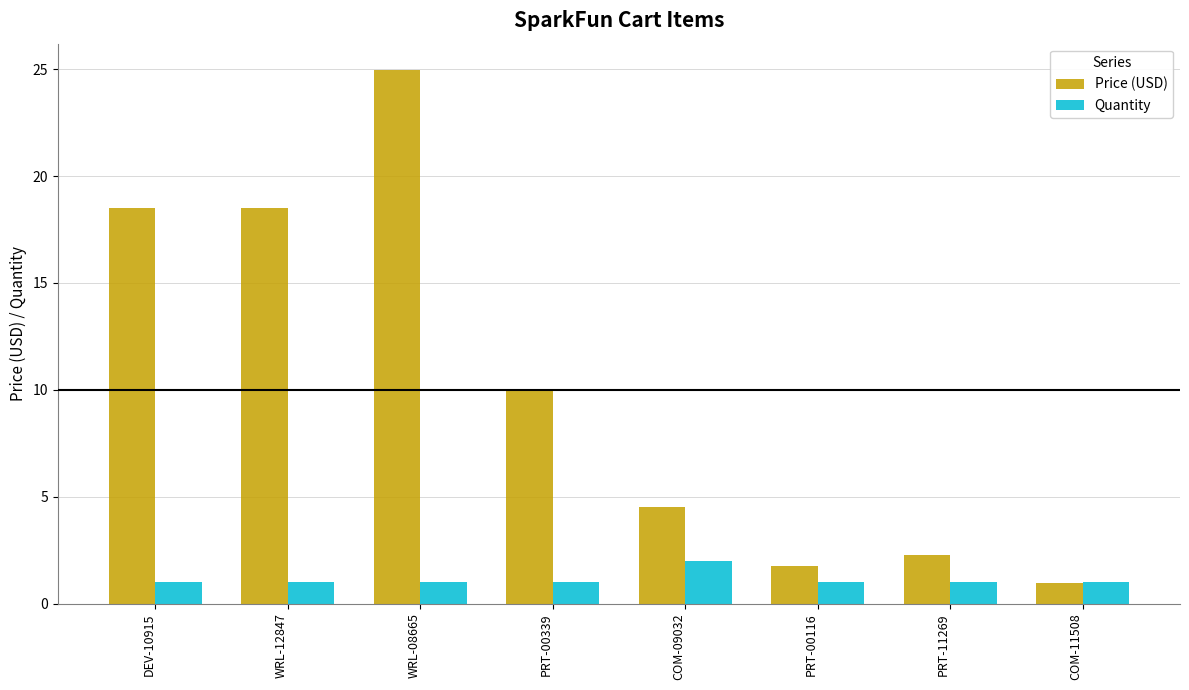

What is the lowest value of the Quantity series?

1.0